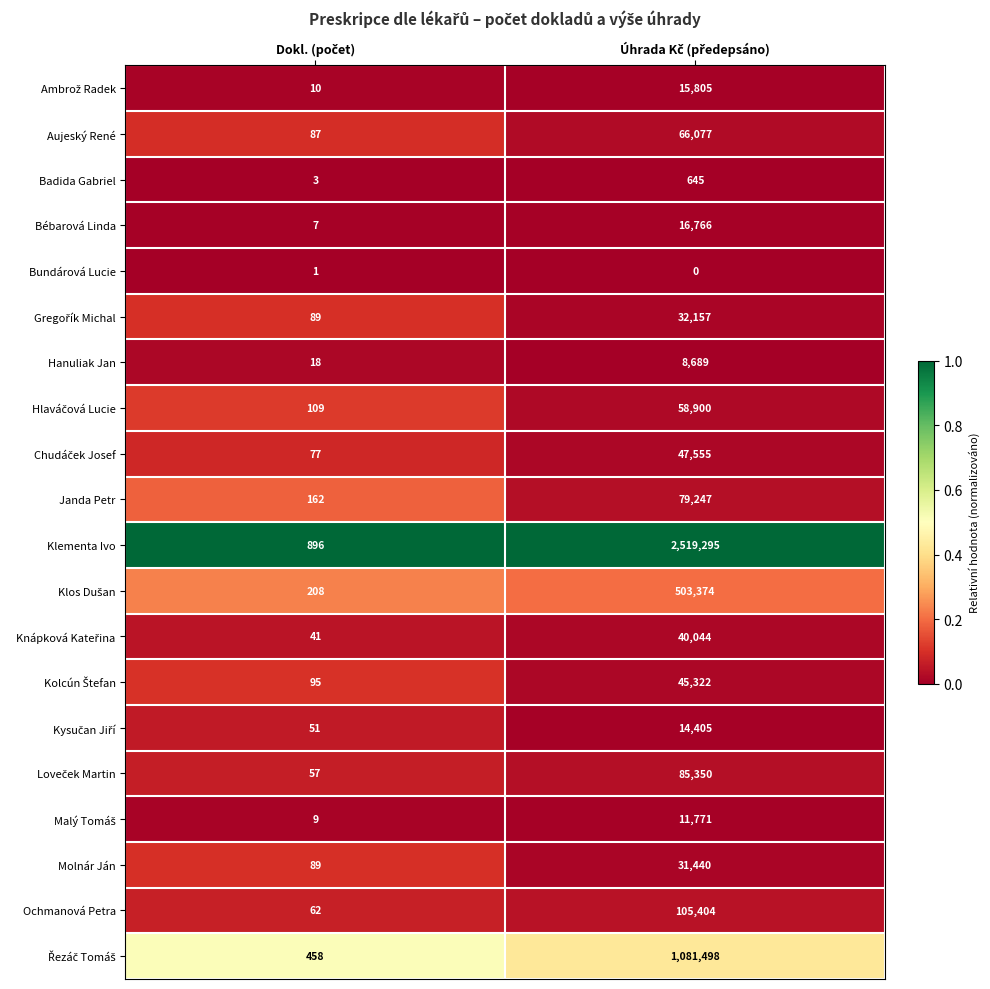

What is the difference between the maximum and minimum values in the Molnár Ján series?

31351